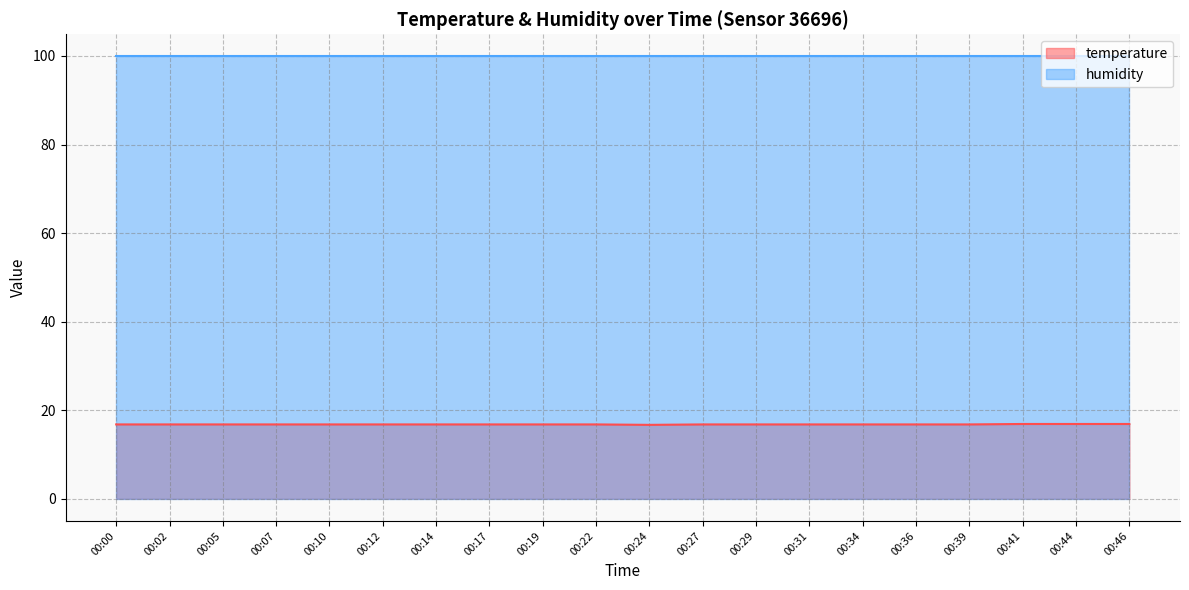

What is the minimum value shown in the chart?

16.7